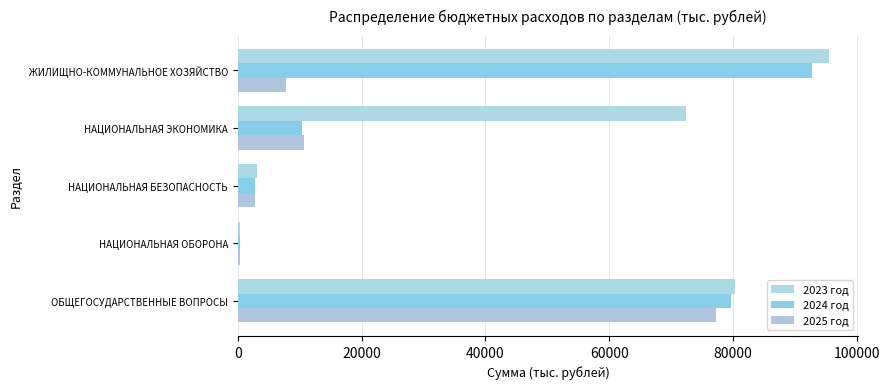

Which series has the largest range (max minus min)?

2023 год